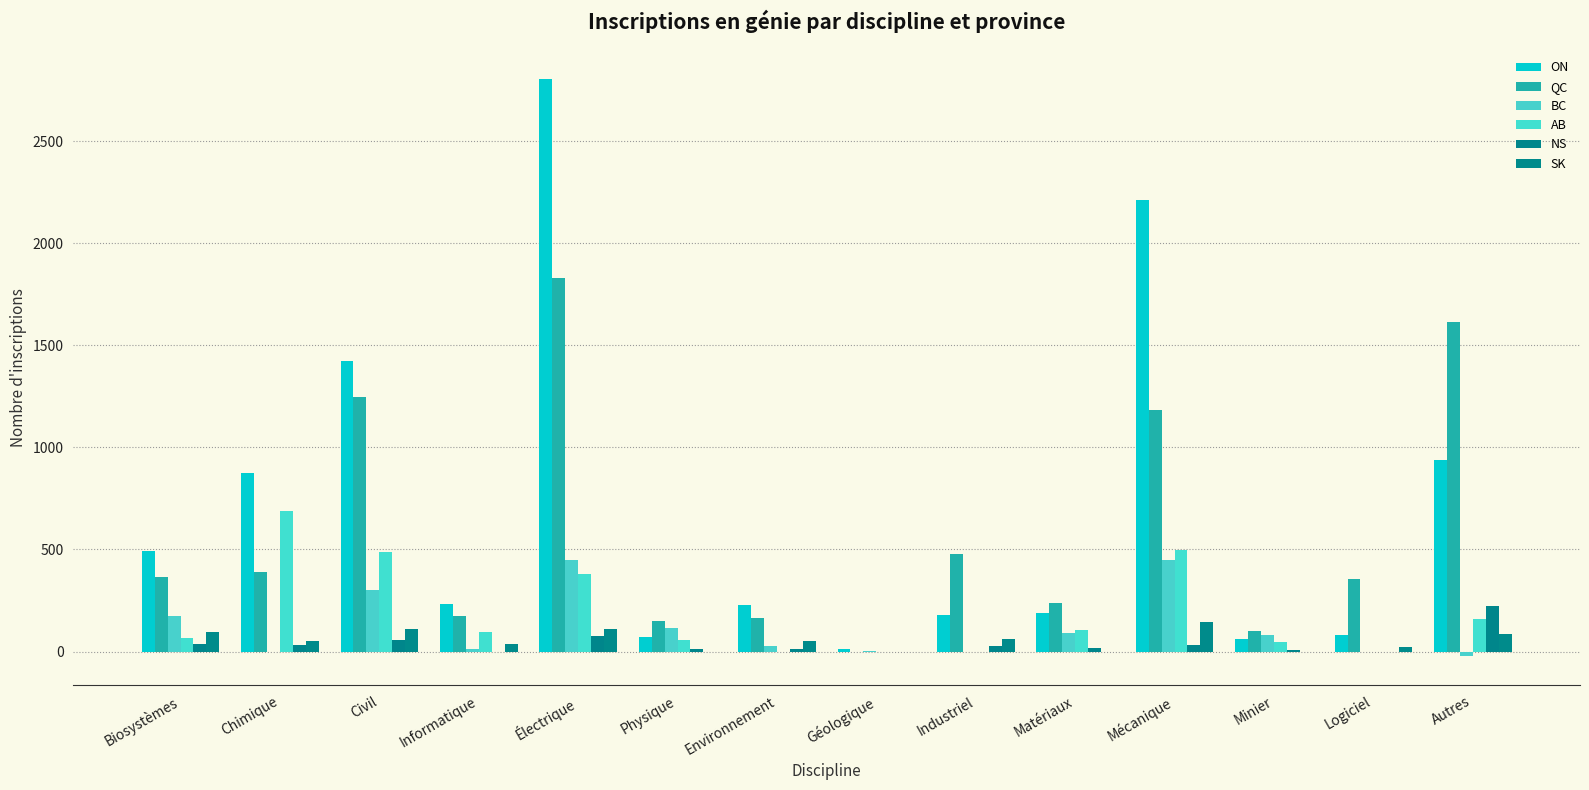

What is the difference between the second highest and minimum values in the NS series?

77